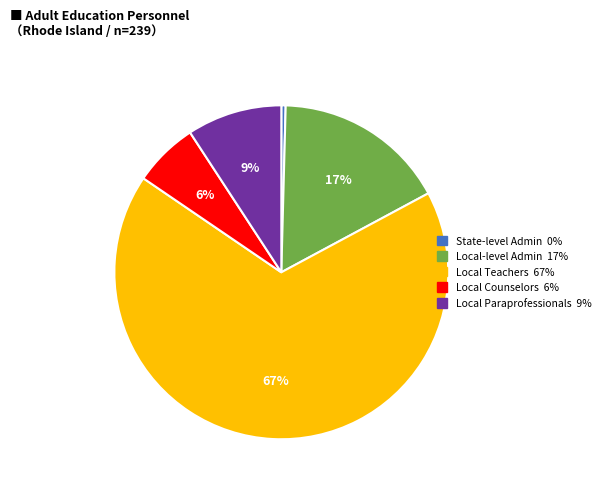

To the nearest percent, what is the average slice percentage?

20%